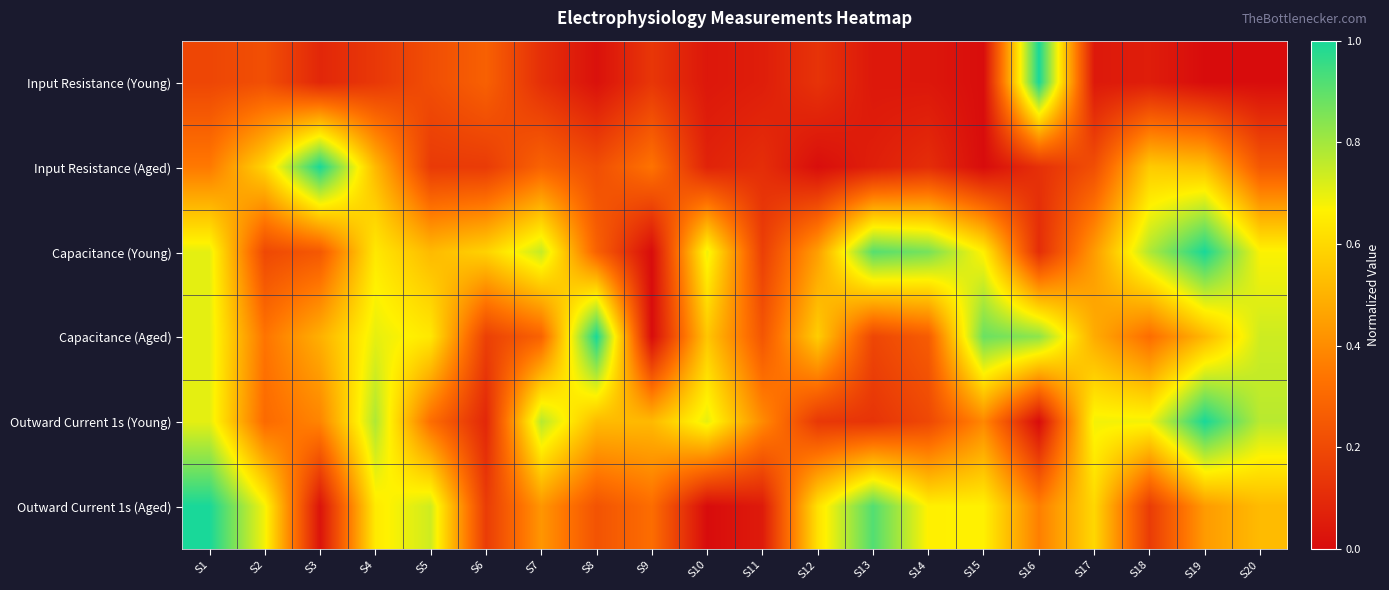

Rank the series at S18 from highest to lowest value.

Capacitance (Young), Outward Current 1s (Young), Input Resistance (Aged), Capacitance (Aged), Outward Current 1s (Aged), Input Resistance (Young)